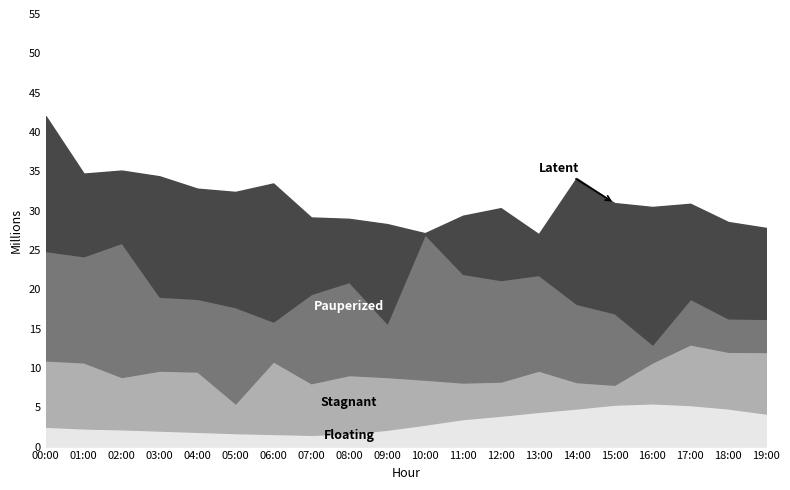

What is the total value across all series at 09:00?

28.3